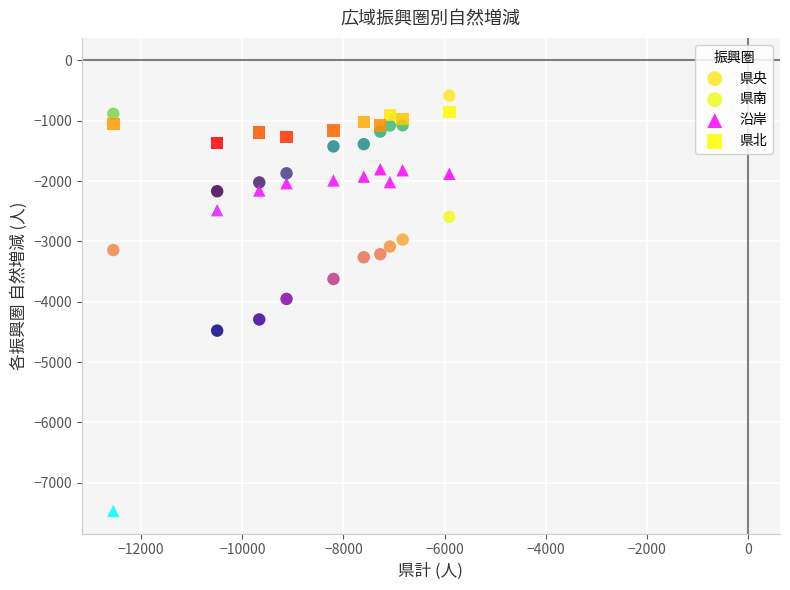

What is the X range (max minus min) for the scatter plot?

6642